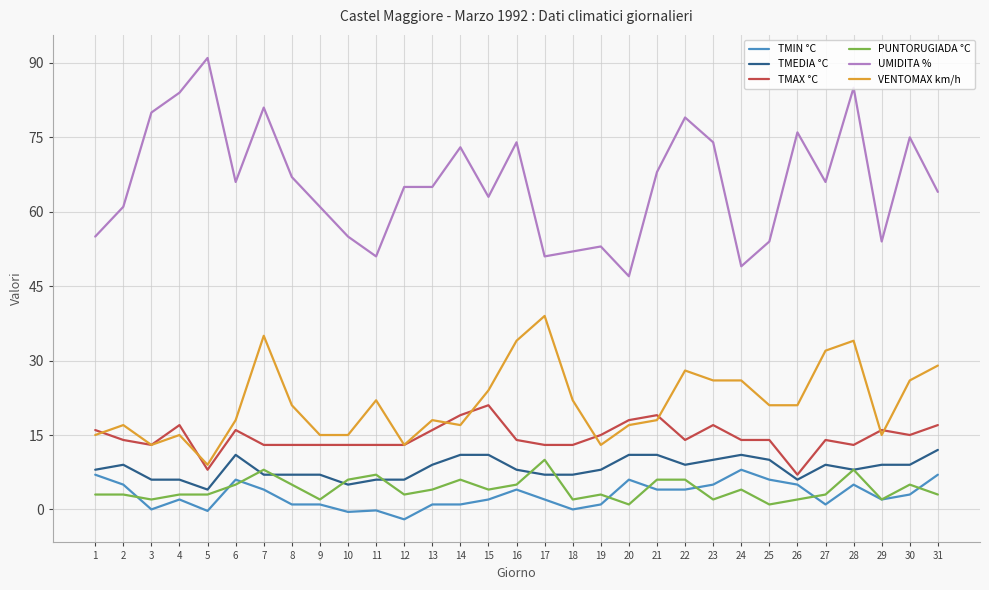

At which label does TMEDIA °C reach its minimum?

5